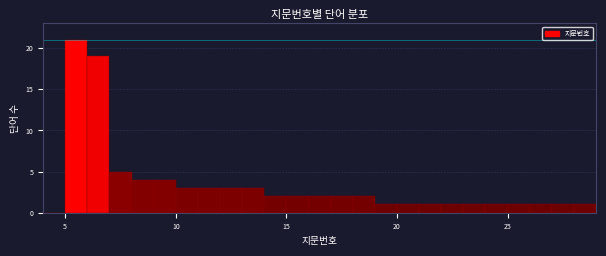

Read against the x-axis, roughly where is the centre of the tallest bar?

5.5